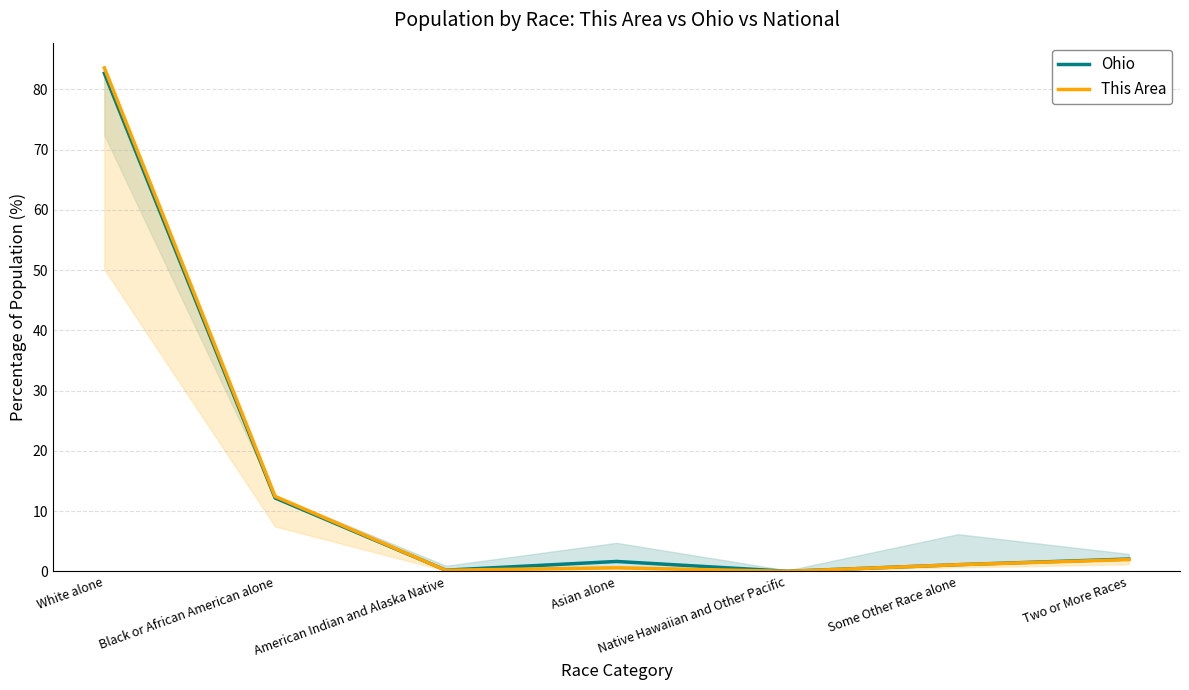

Is the value of Ohio at Asian alone greater than the value of This Area at Asian alone?

Yes